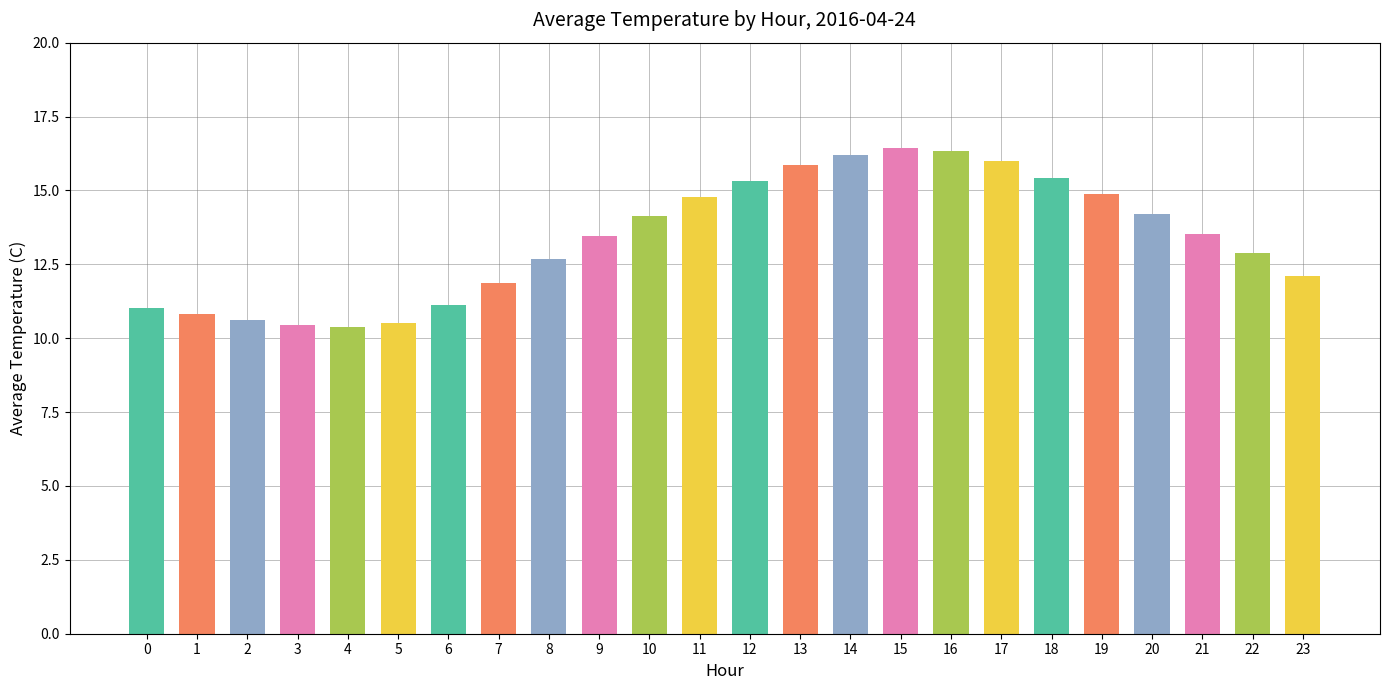

The value at 2 is 10.6. True or false?

True